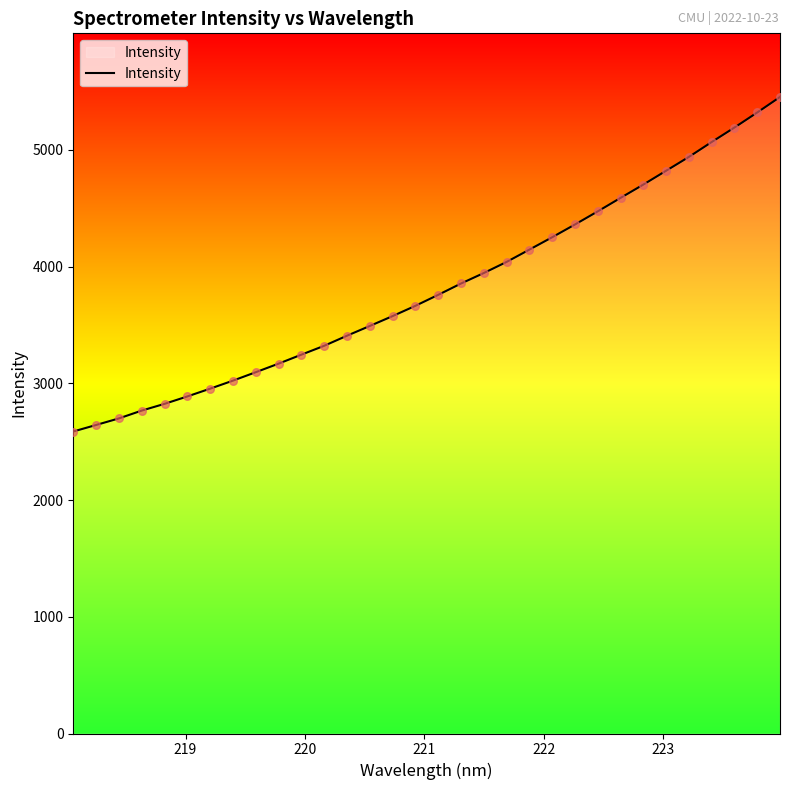

What is the maximum value shown in the chart?

5452.4